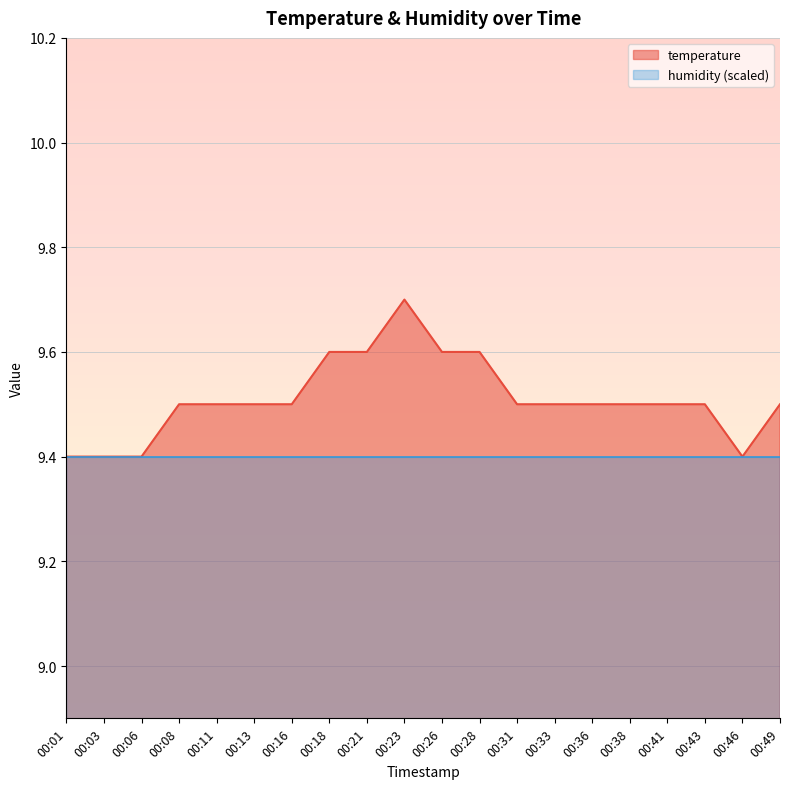

Where is the first local maximum?

00:23